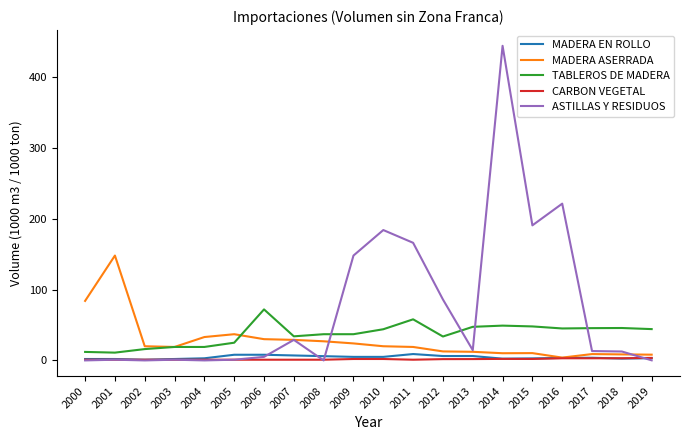

Is it true that ASTILLAS Y RESIDUOS equals 12.6 at 2018?

True